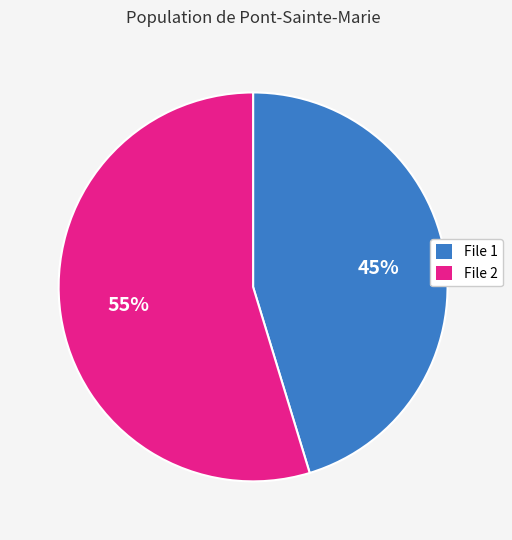

Is there a majority slice in this chart?

Yes